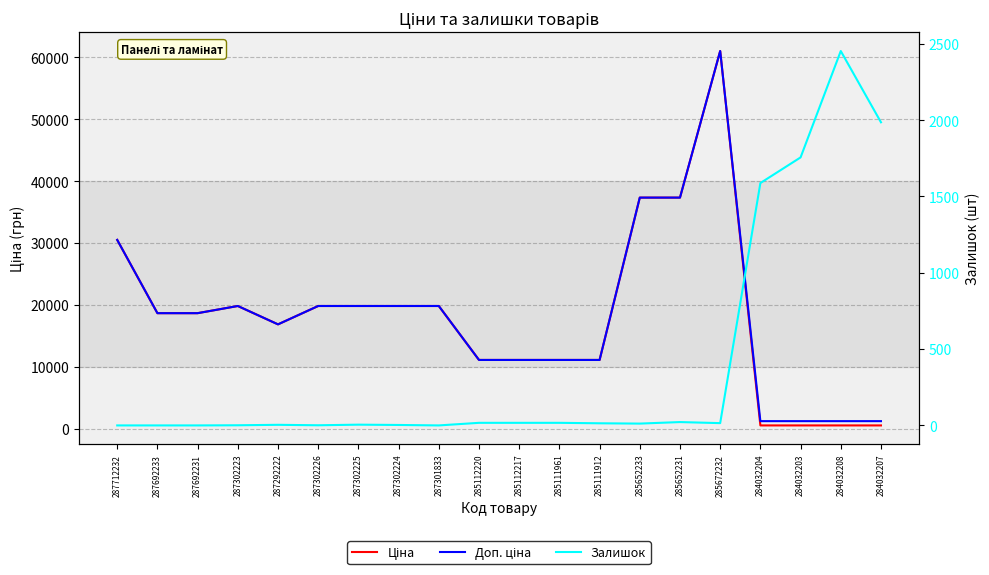

What is the sum of the Ціна values at 287302225 and 287302223?

39662.1